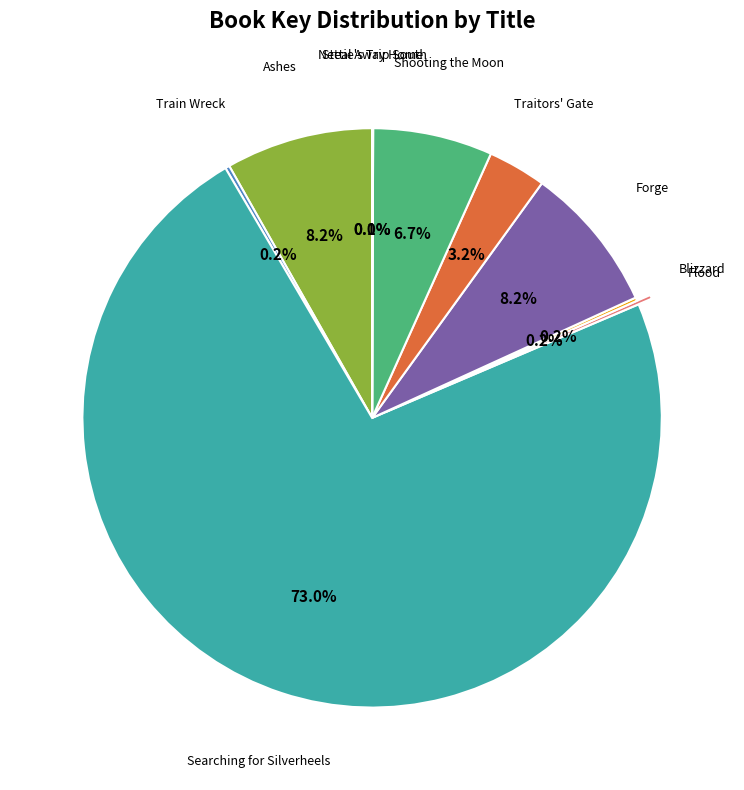

Is there any slice that represents more than half of the pie?

Yes